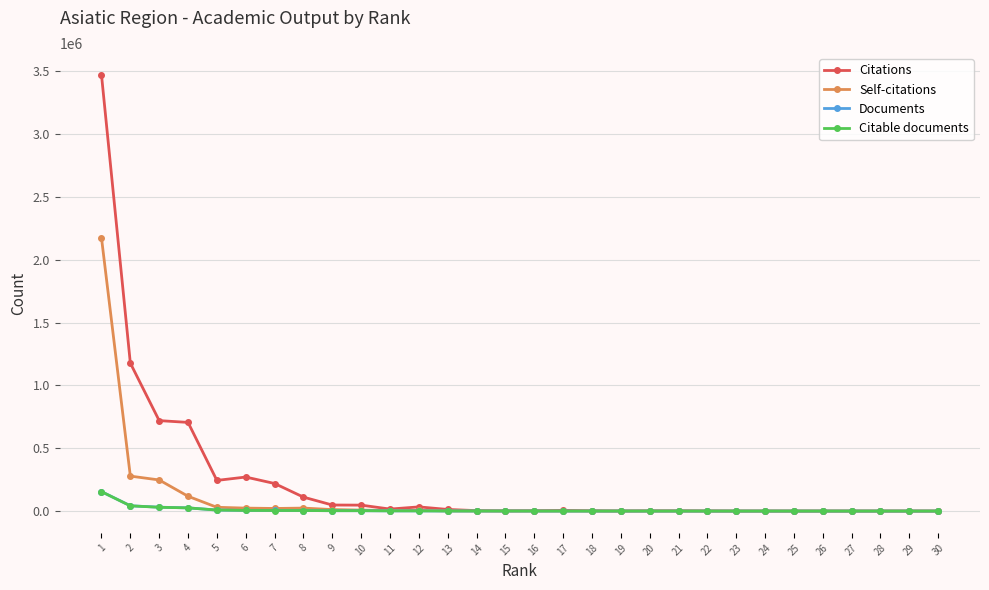

What is the average value of the Documents series?

9546